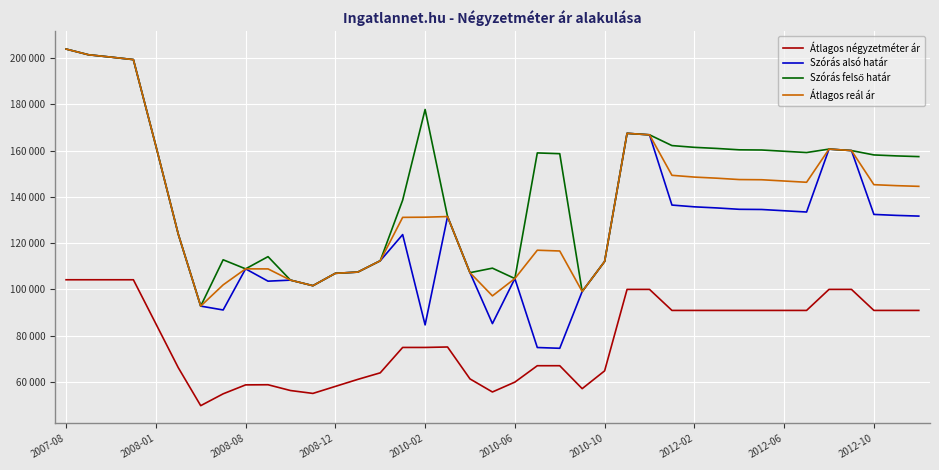

Does the chart have visible grid lines?

Yes